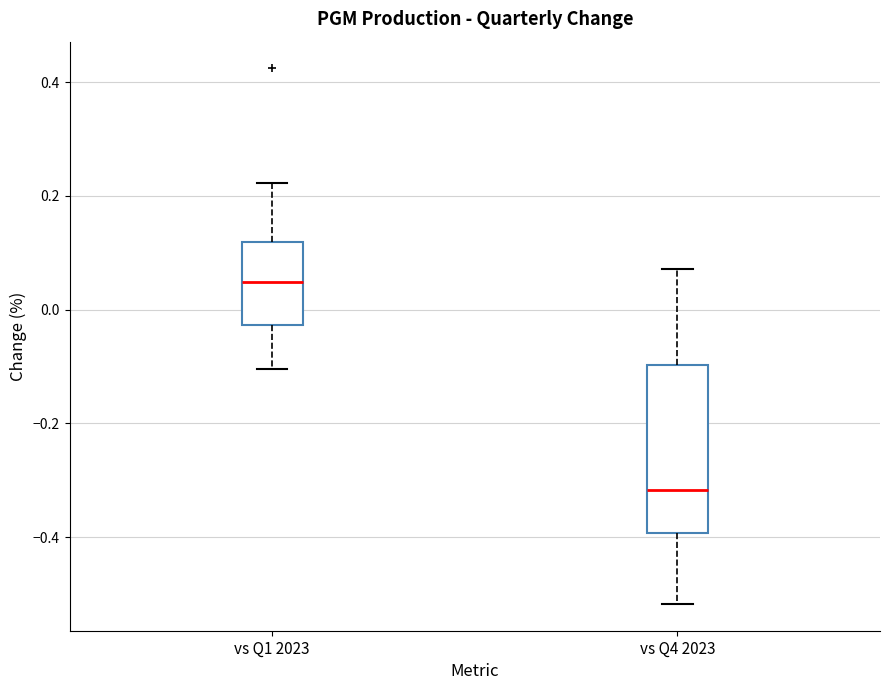

Reading left to right, transcribe this box plot: for each box, give where its median line is, the range the box spans, and where its two whiskers end, as read against the y-axis. The values are not printed on the chart, so give them approximately, as read against the axis.

vs Q1 2023: median 0.04, box -0.02 to 0.12, whiskers -0.10 to 0.22
vs Q4 2023: median -0.32, box -0.40 to -0.10, whiskers -0.52 to 0.08